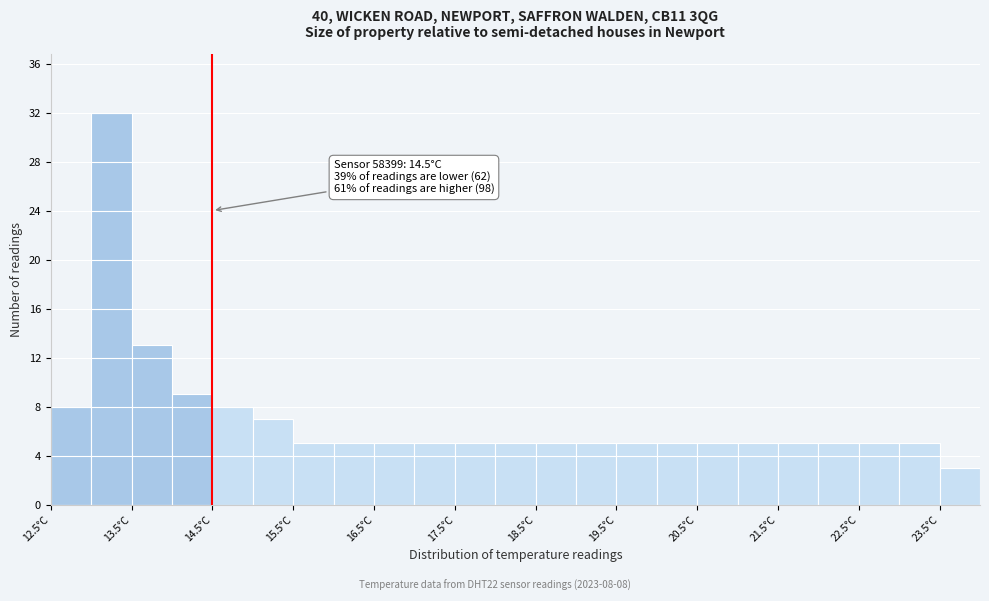

Which range on the x-axis has the tallest bar?

13.0 to 13.5